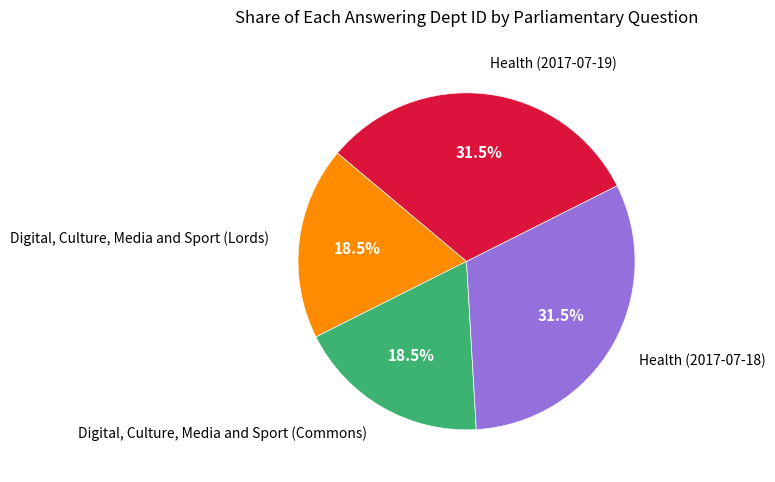

How many segments does this pie chart have?

4